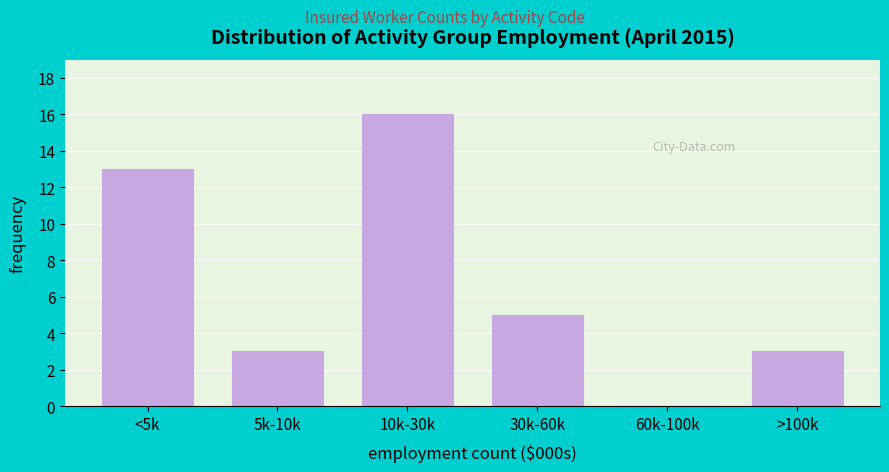

Reading right to left, what are all the values shown in this chart?

>100k=3	60k-100k=0	30k-60k=5	10k-30k=16	5k-10k=3	<5k=13